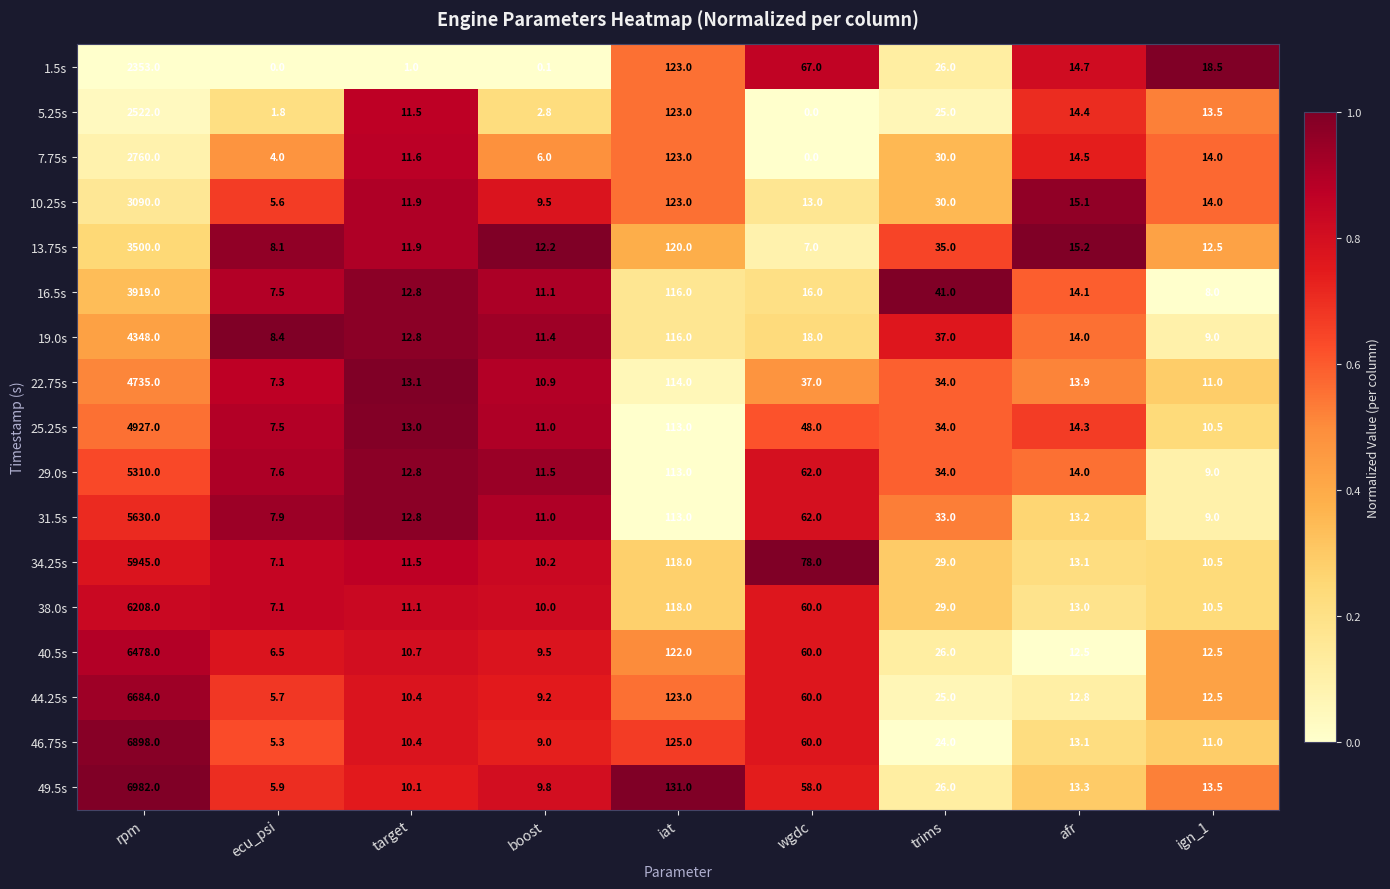

Which series has the largest total across all categories?

49.5s